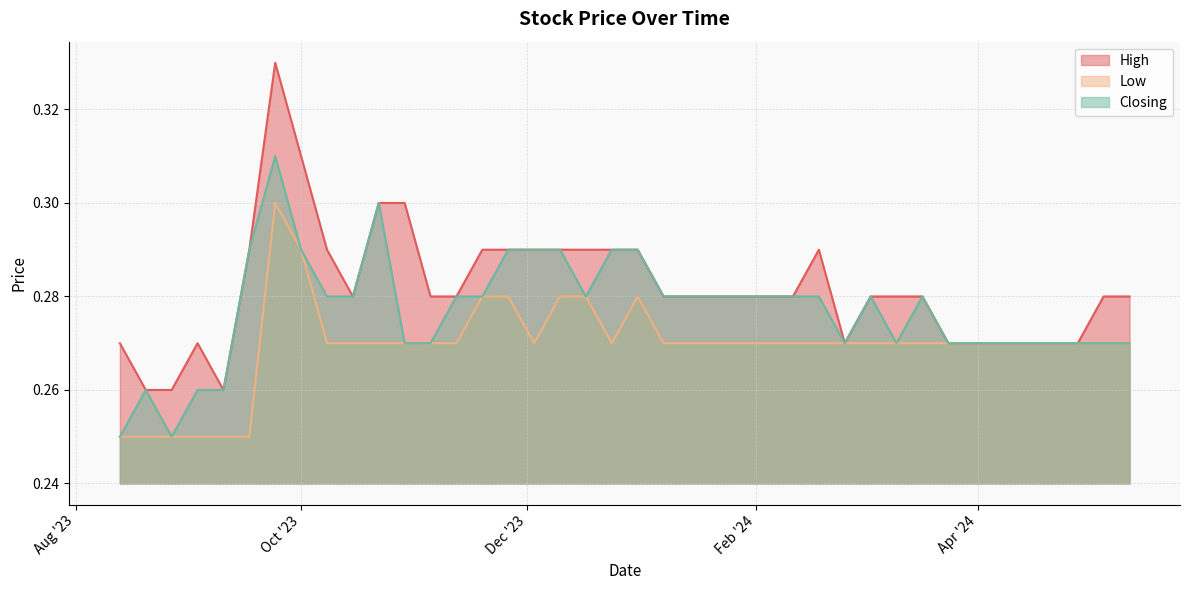

What is the sum of all High values?

11.3